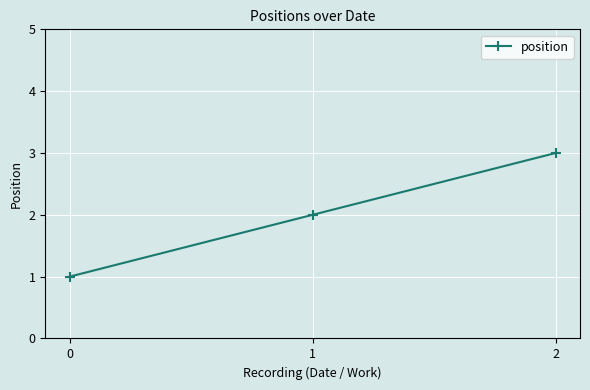

Rank the categories by value from highest to lowest.

2, 1, 0